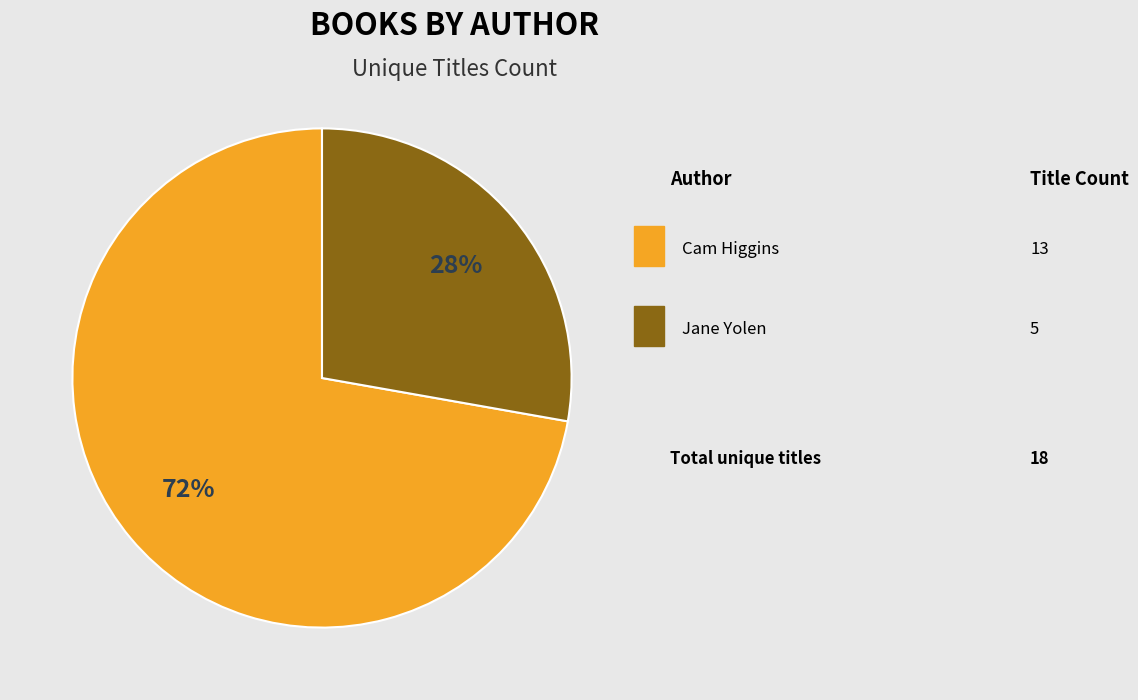

To the nearest percent, what is the difference between the largest and smallest slice percentages?

44%